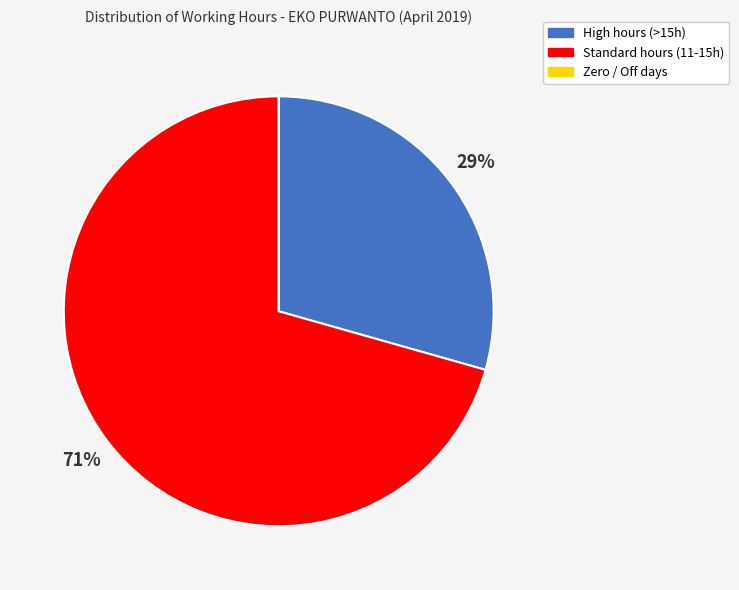

Is there a majority slice in this chart?

Yes